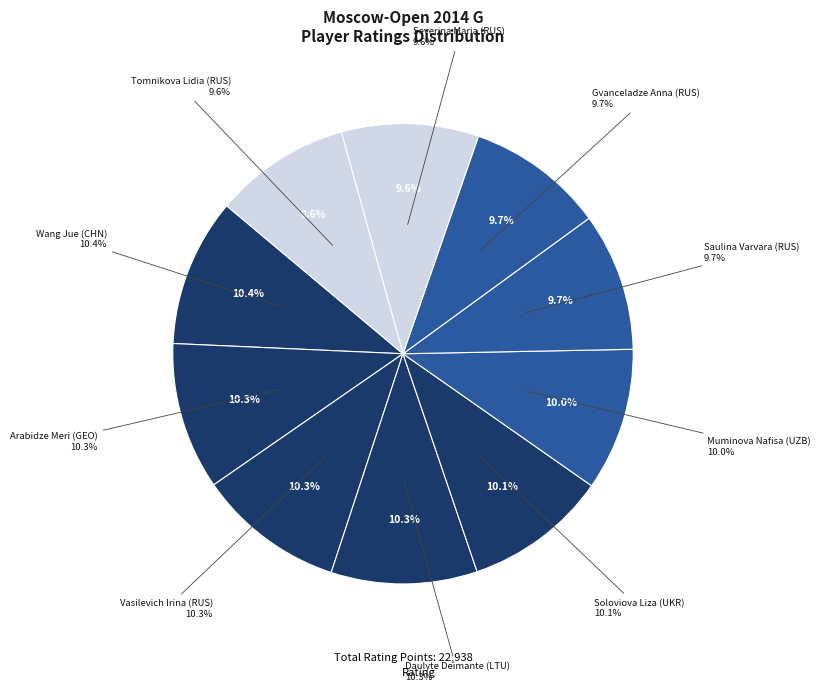

To the nearest percent, what portion does Saulina Varvara (RUS) represent?

10%